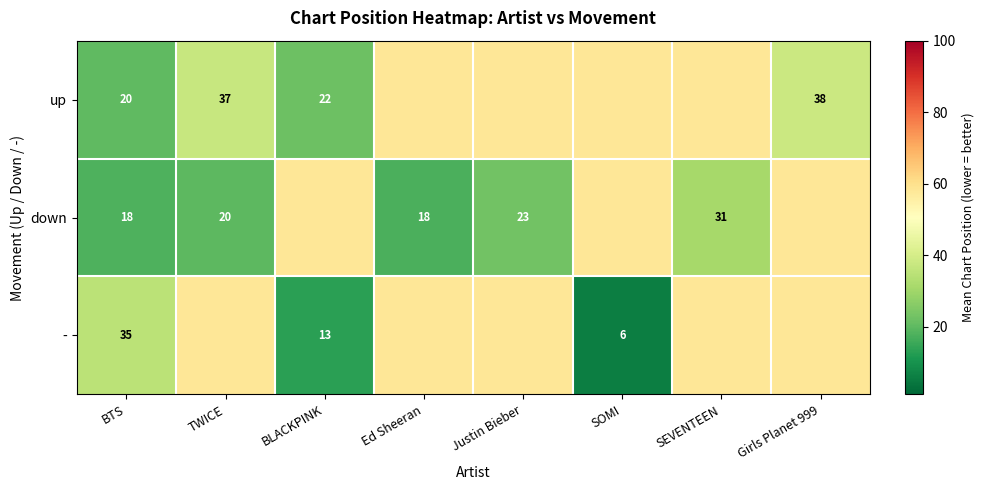

The value of down at TWICE is 20. True or false?

True